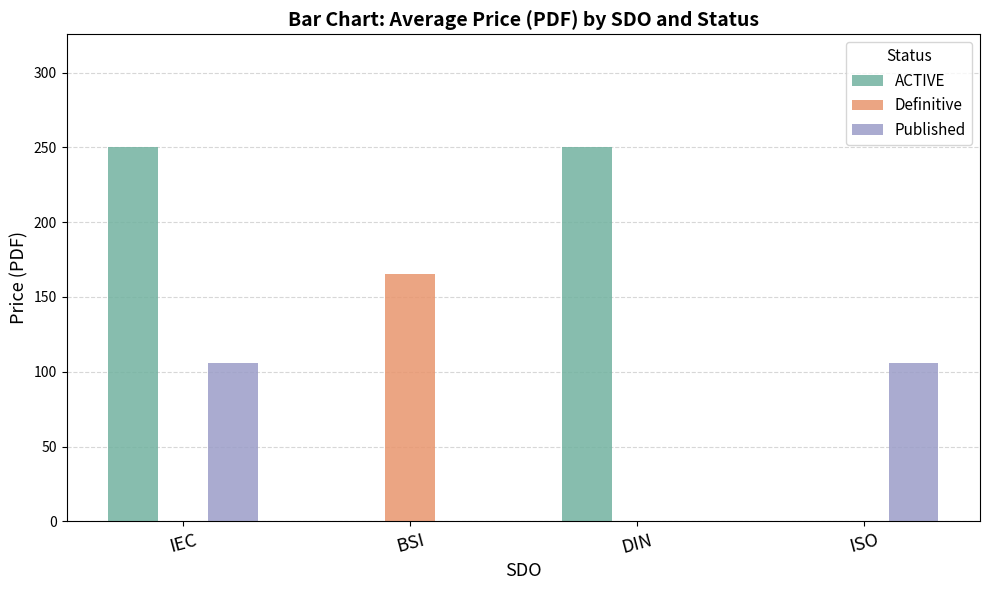

At which category is the sum across all series the highest?

IEC